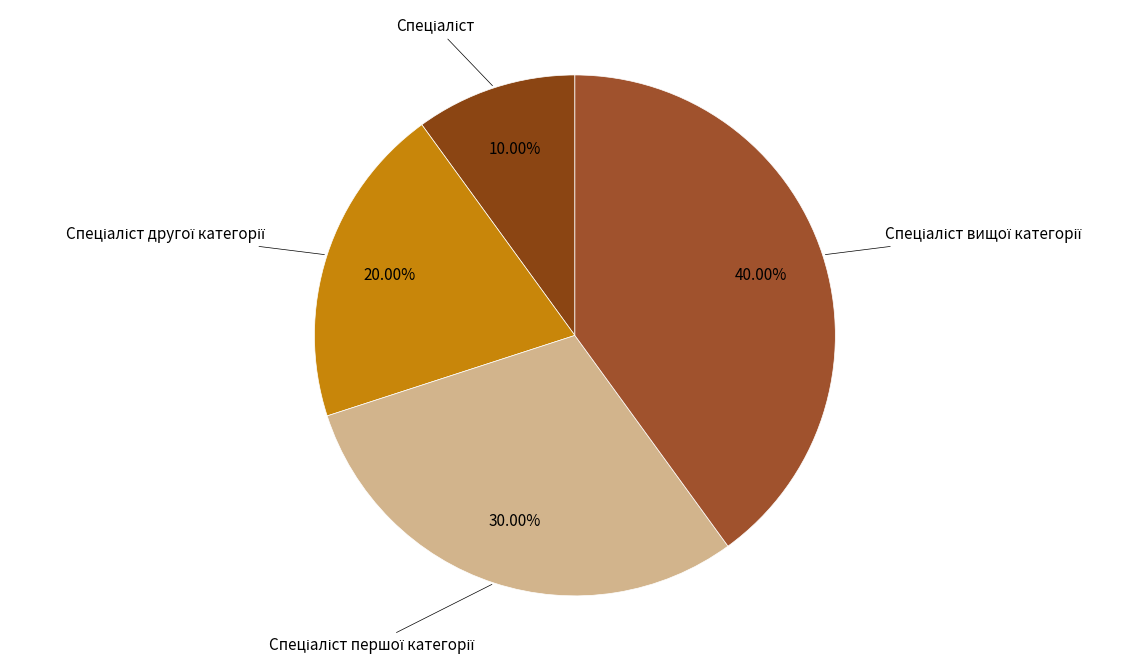

Count the number of slices in the pie.

4